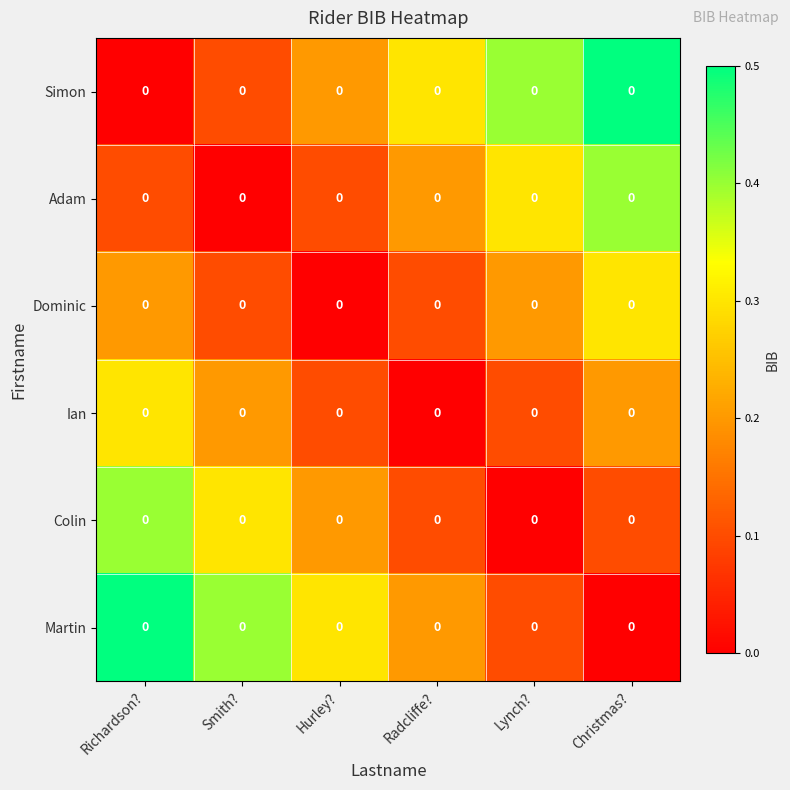

Which series has the largest range (max minus min)?

Simon